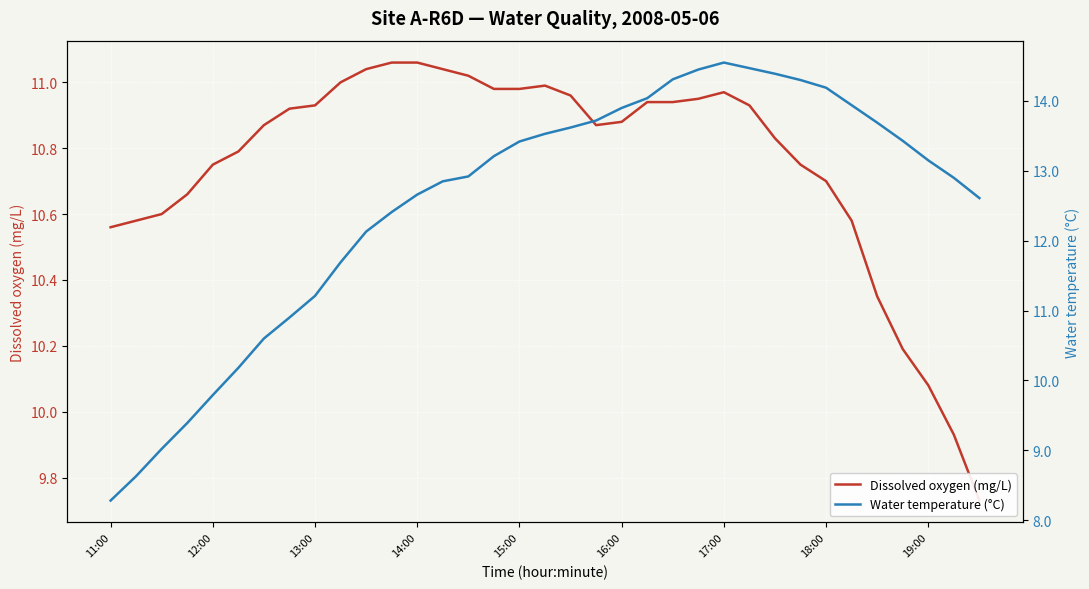

Reading right to left, transcribe all the data shown in this chart.

Dissolved oxygen (mg/L): 9.7	9.9	10.1	10.2	10.3	10.6	10.7	10.8	10.8	10.9	11.0	10.9	10.9	10.9	10.9	10.9	11.0	11.0	11.0	11.0	11.0	11.0	11.1	11.1	11.0	11.0	10.9	10.9	10.9	10.8	10.8	10.7	10.6	10.6	10.6
Water temperature (°C): 12.6	12.9	13.2	13.4	13.7	13.9	14.2	14.3	14.4	14.5	14.6	14.4	14.3	14.0	13.9	13.7	13.6	13.5	13.4	13.2	12.9	12.8	12.7	12.4	12.1	11.7	11.2	10.9	10.6	10.2	9.8	9.4	9.0	8.6	8.3